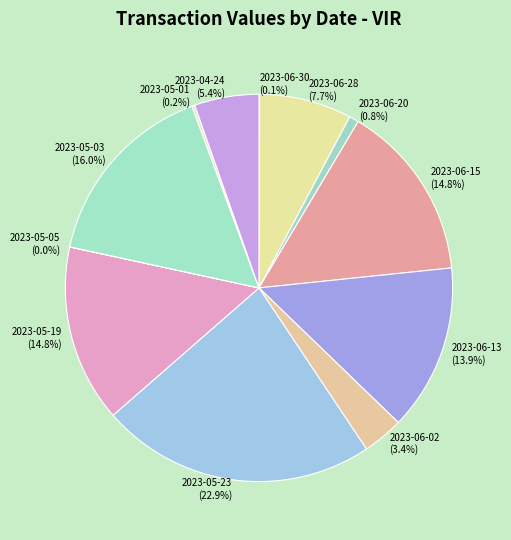

What is the ratio of the value at 2023-06-02 to the value at 2023-04-24?

0.6